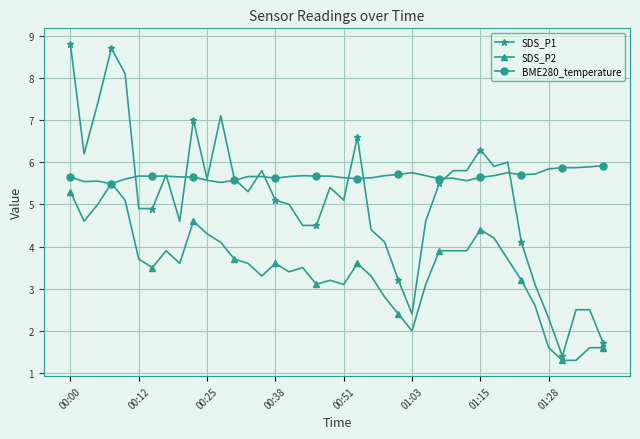

What is the value of the BME280_temperature point at the 15th from the left?

5.7